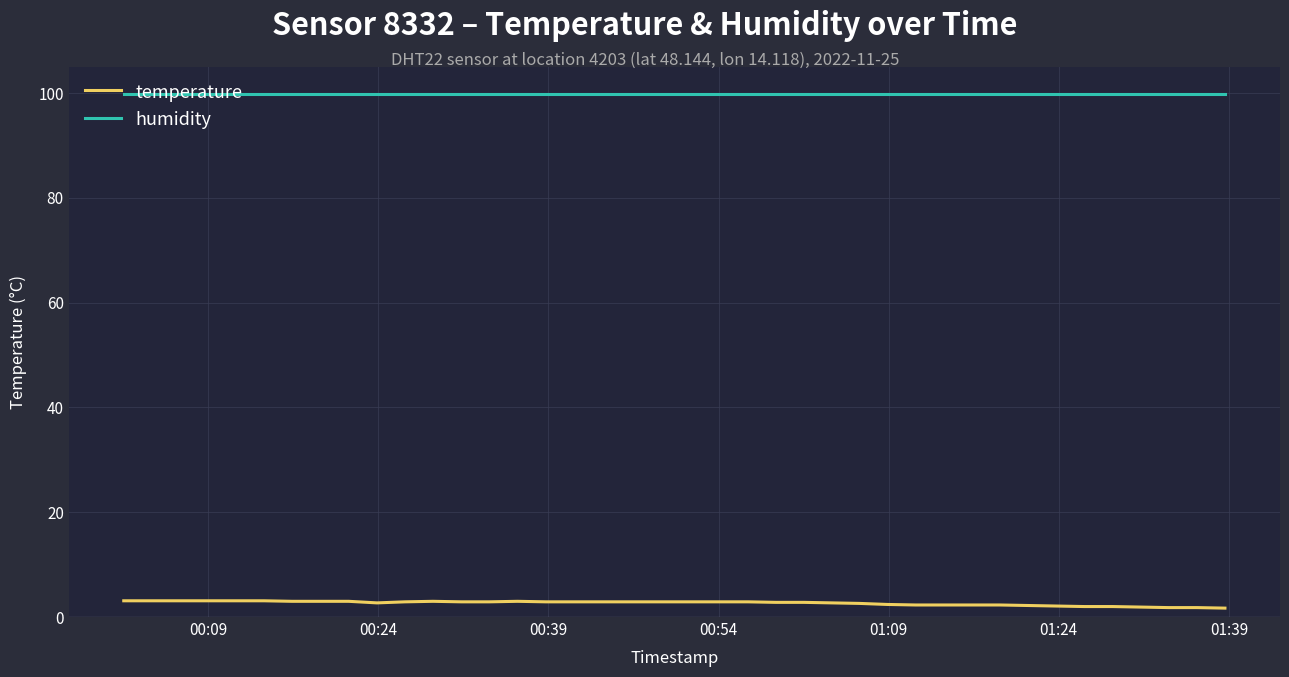

Rank the series by their average value, from lowest to highest.

temperature, humidity